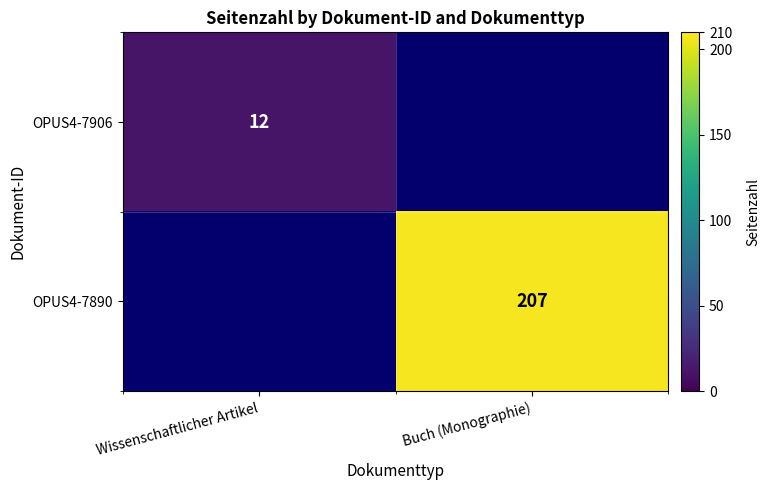

Is the value of OPUS4-7890 at Buch (Monographie) greater than the value of OPUS4-7906 at Wissenschaftlicher Artikel?

Yes